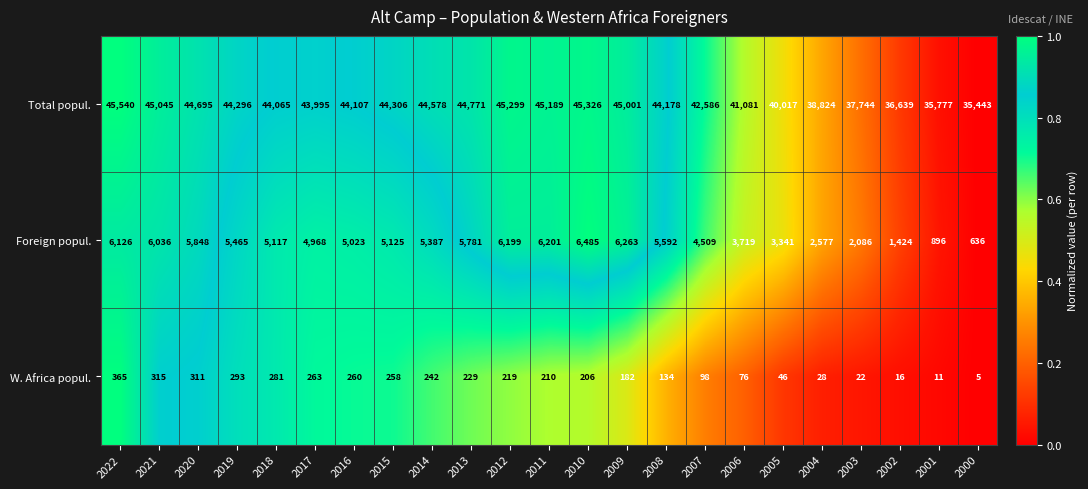

Rank the series by their maximum value, from highest to lowest.

Total popul., Foreign popul., W. Africa popul.